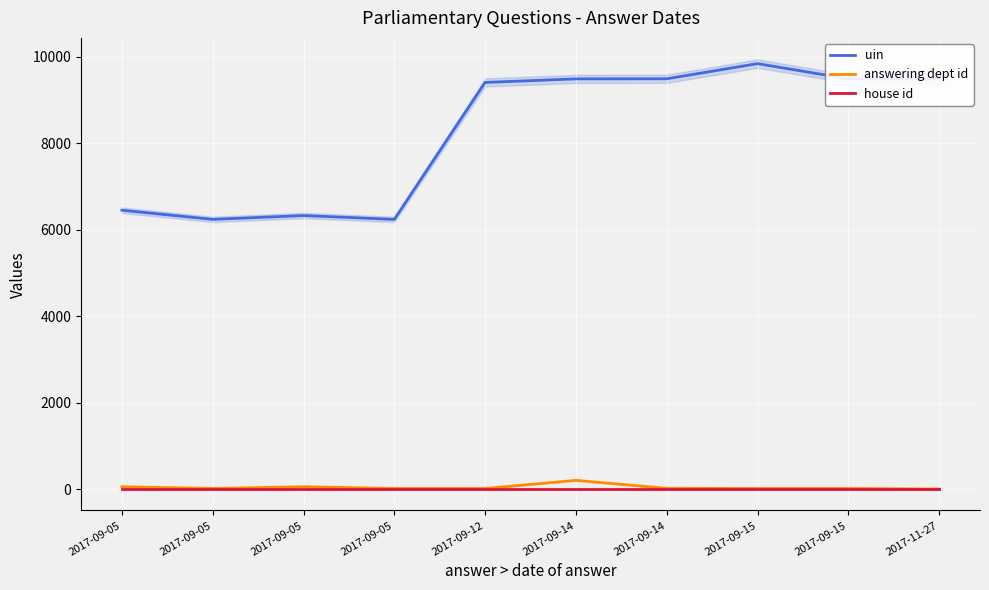

At which category does answering dept id reach its first local valley?

2017-09-05